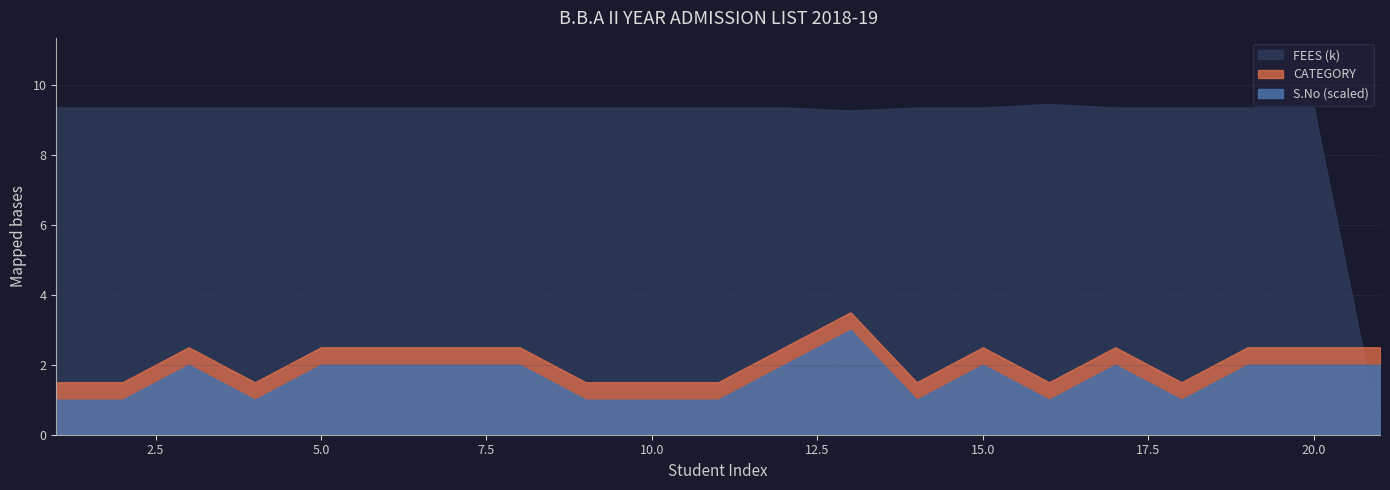

At how many categories does at least one series exceed 157?

20